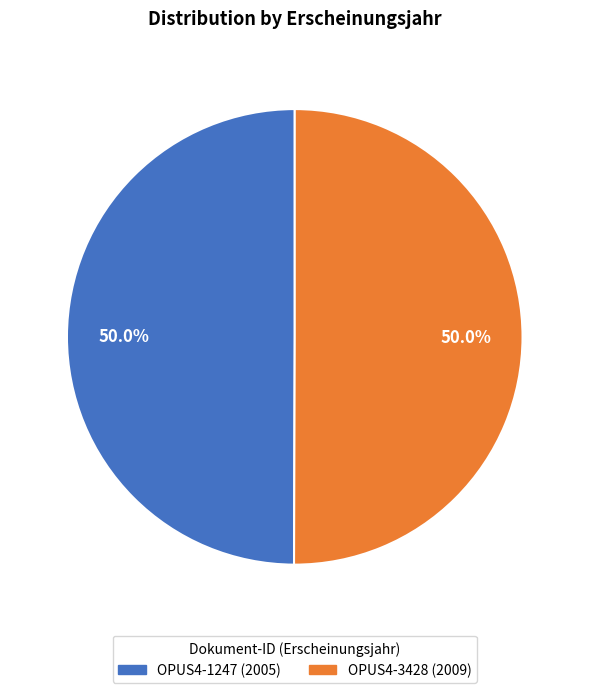

What is the total percentage of OPUS4-3428 and OPUS4-1247?

100.0%